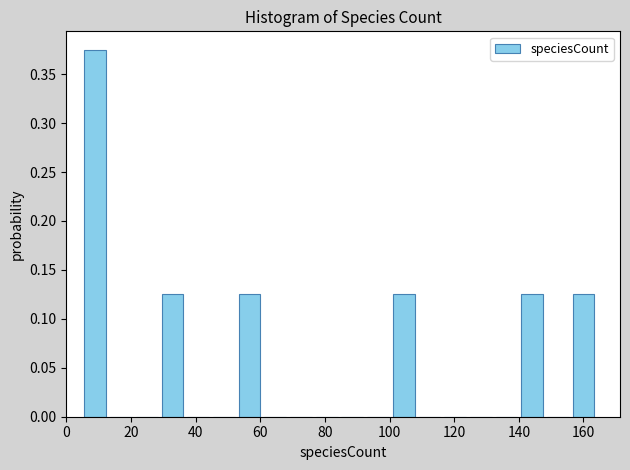

Read against the x-axis, roughly where is the centre of the tallest bar?

8